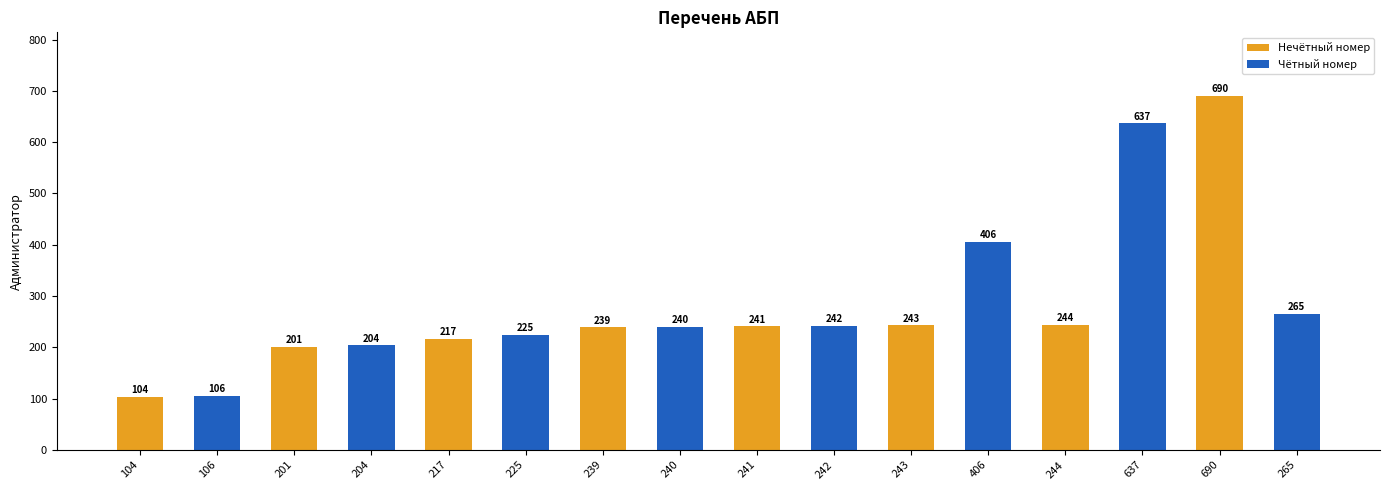

Count the number of data series in this chart.

1